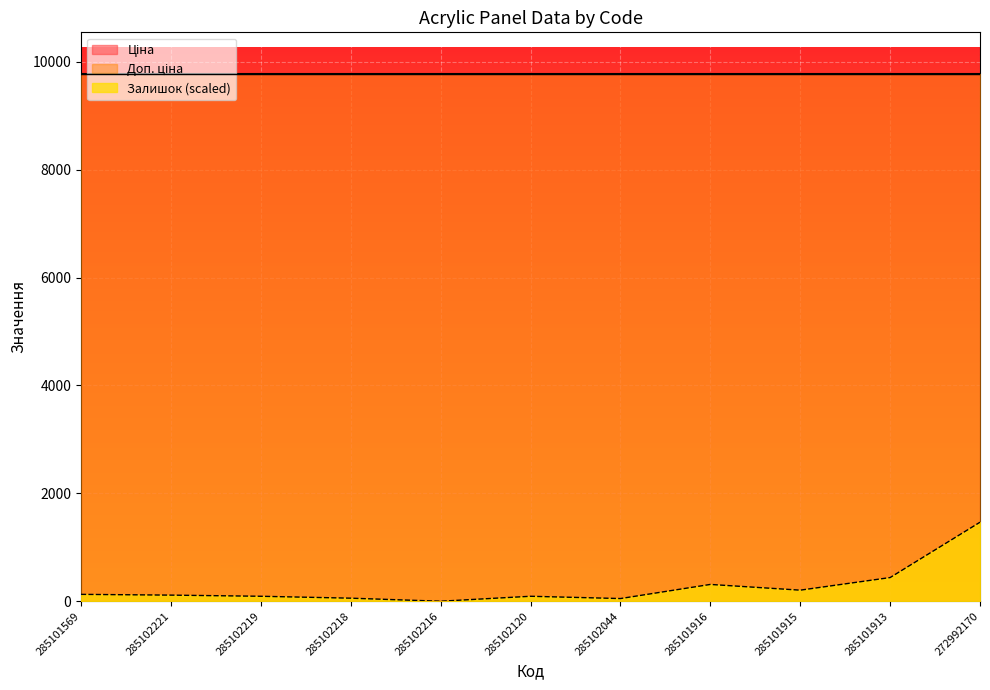

True or false: Залишок has more than 2 points higher than both neighbors.

False